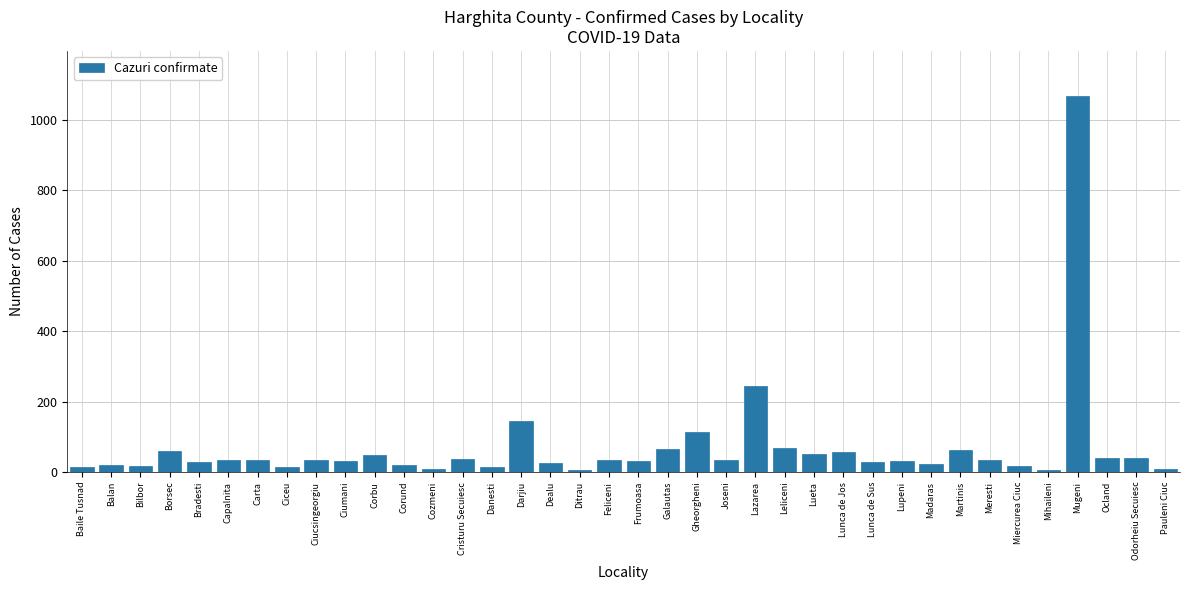

What is the sum of all values?

2650